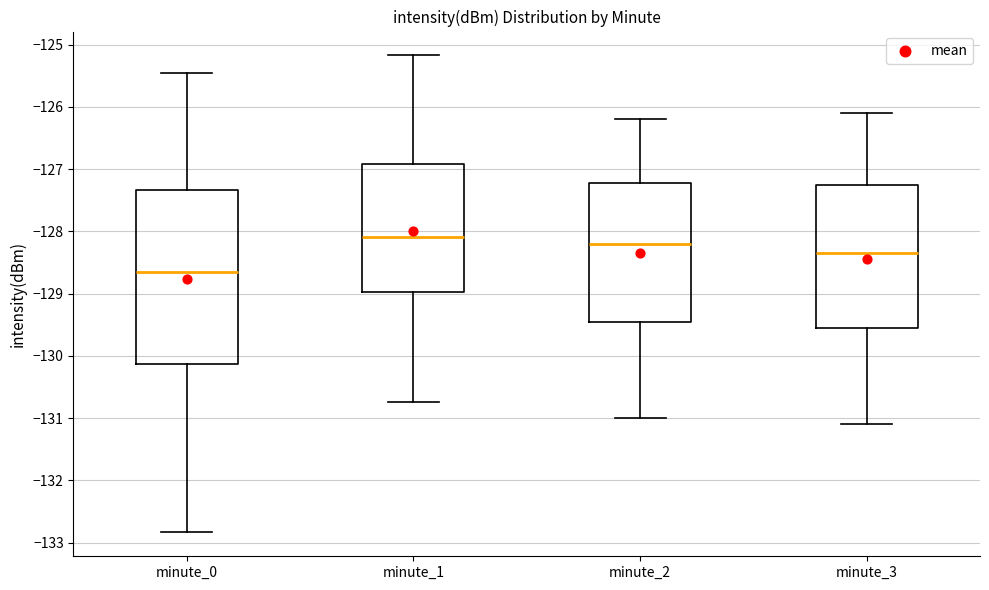

Which box's median line is the highest?

minute_1